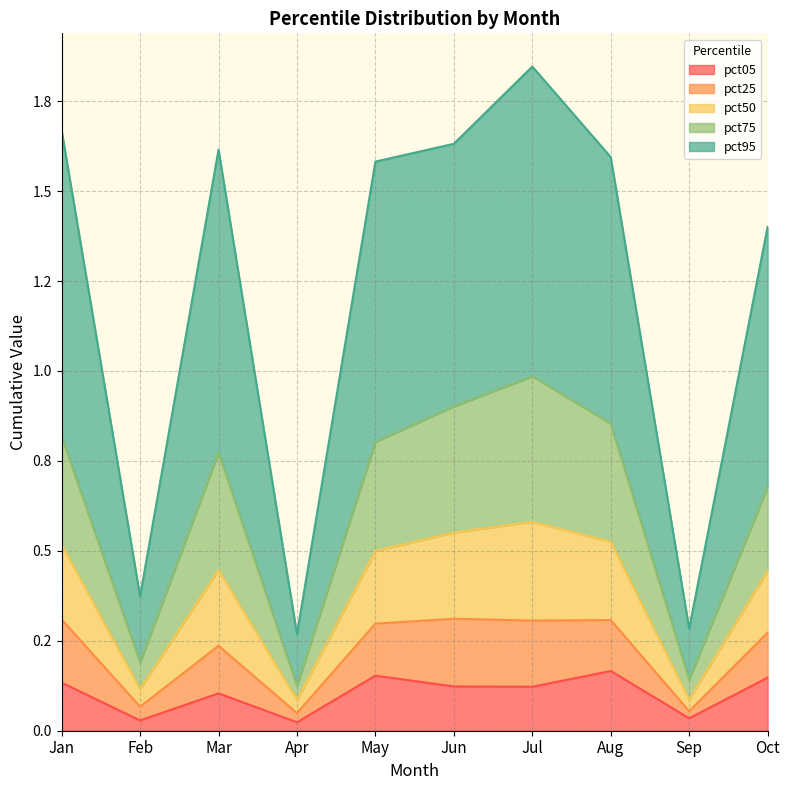

What are all the series names shown in the legend?

pct05, pct25, pct50, pct75, pct95